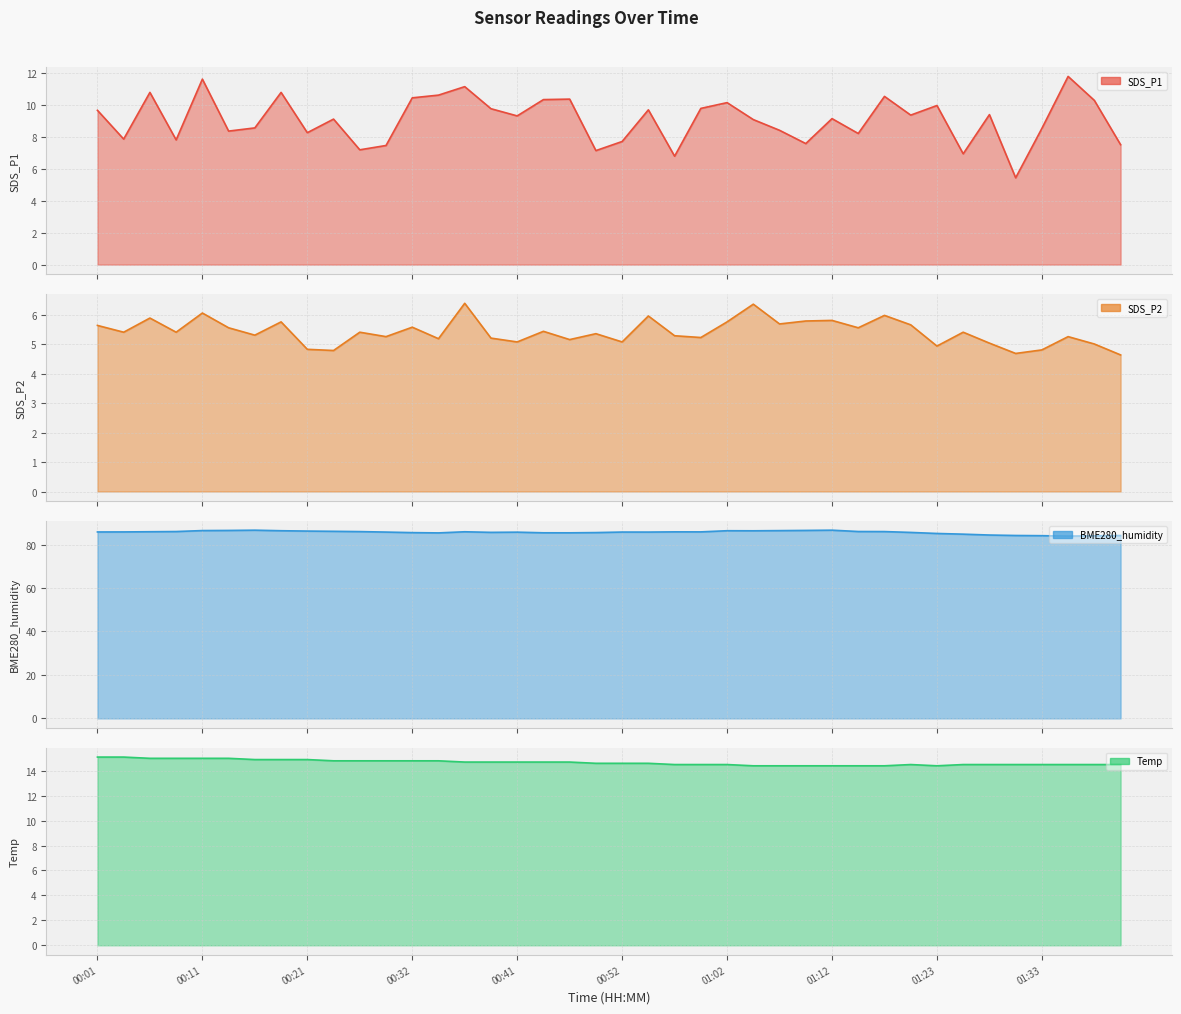

Reading right to left, list all the values displayed in this chart.

SDS_P1: 7.5	10.3	11.8	8.5	5.4	9.4	6.9	9.9	9.3	10.5	8.2	9.1	7.6	8.4	9.1	10.1	9.8	6.8	9.7	7.7	7.1	10.3	10.3	9.3	9.8	11.1	10.6	10.4	7.5	7.2	9.1	8.2	10.8	8.6	8.3	11.6	7.8	10.8	7.8	9.7
SDS_P2: 4.6	5.0	5.2	4.8	4.7	5.0	5.4	4.9	5.7	6.0	5.5	5.8	5.8	5.7	6.3	5.8	5.2	5.3	6.0	5.1	5.3	5.2	5.4	5.1	5.2	6.4	5.2	5.6	5.2	5.4	4.8	4.8	5.8	5.3	5.5	6.0	5.4	5.9	5.4	5.6
BME280_humidity: 84.2	84.0	83.9	84.1	84.2	84.4	84.8	85.1	85.6	86.0	86.0	86.6	86.5	86.4	86.3	86.4	85.8	85.8	85.8	85.8	85.5	85.4	85.4	85.7	85.6	85.9	85.4	85.5	85.8	86.0	86.1	86.2	86.4	86.6	86.5	86.4	86.0	85.9	85.8	85.8
Temp: 14.5	14.5	14.5	14.5	14.5	14.5	14.5	14.4	14.5	14.4	14.4	14.4	14.4	14.4	14.4	14.5	14.5	14.5	14.6	14.6	14.6	14.7	14.7	14.7	14.7	14.7	14.8	14.8	14.8	14.8	14.8	14.9	14.9	14.9	15.0	15.0	15.0	15.0	15.1	15.1